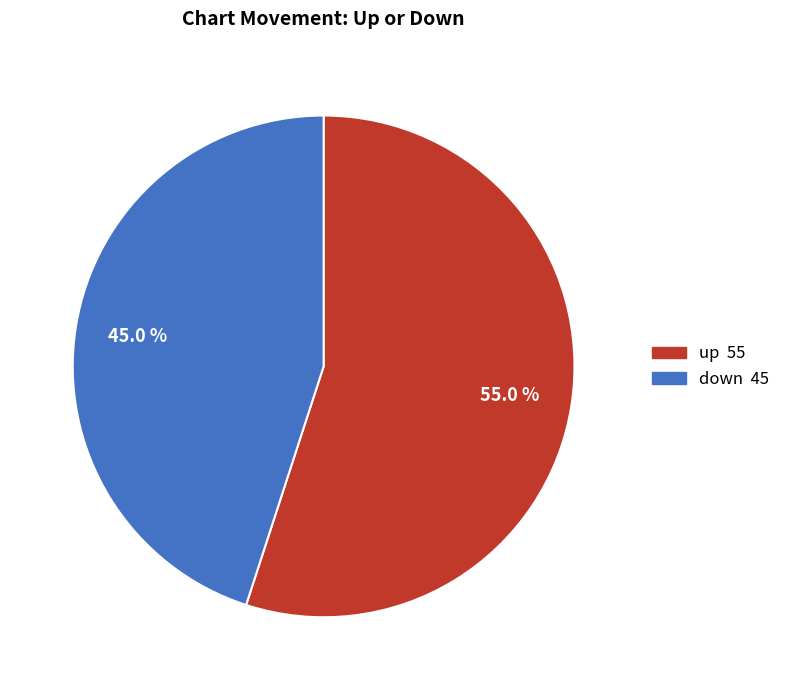

Which slice is the smallest?

down